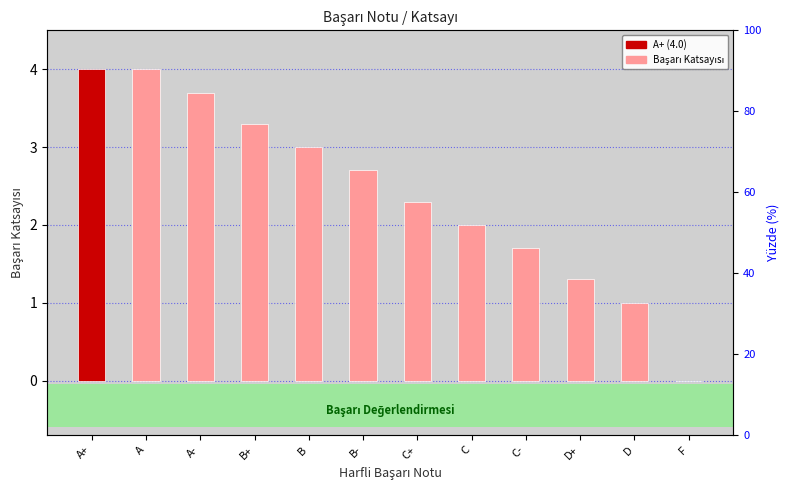

How many data points are less than 2?

4